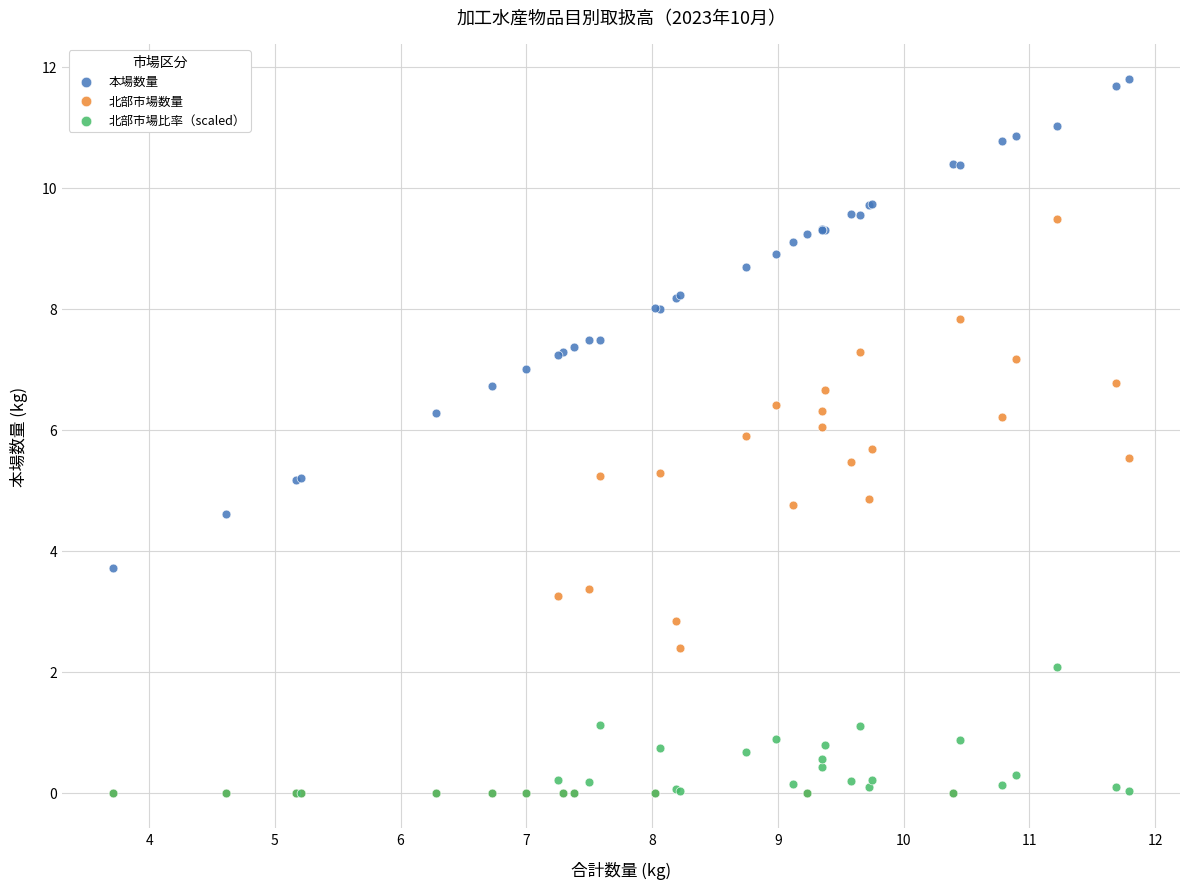

In the 北部市場数量 series, what Y value is closest to 4?

3.4